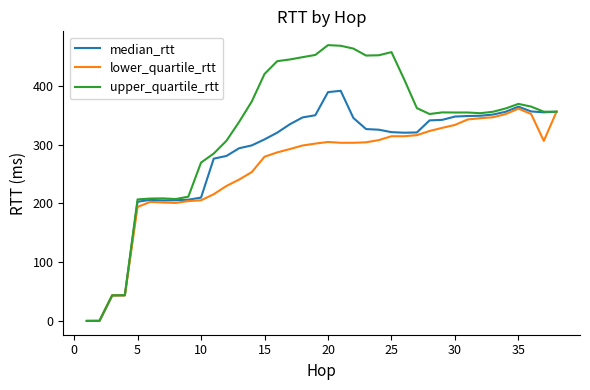

Which series has the largest range (max minus min)?

upper_quartile_rtt